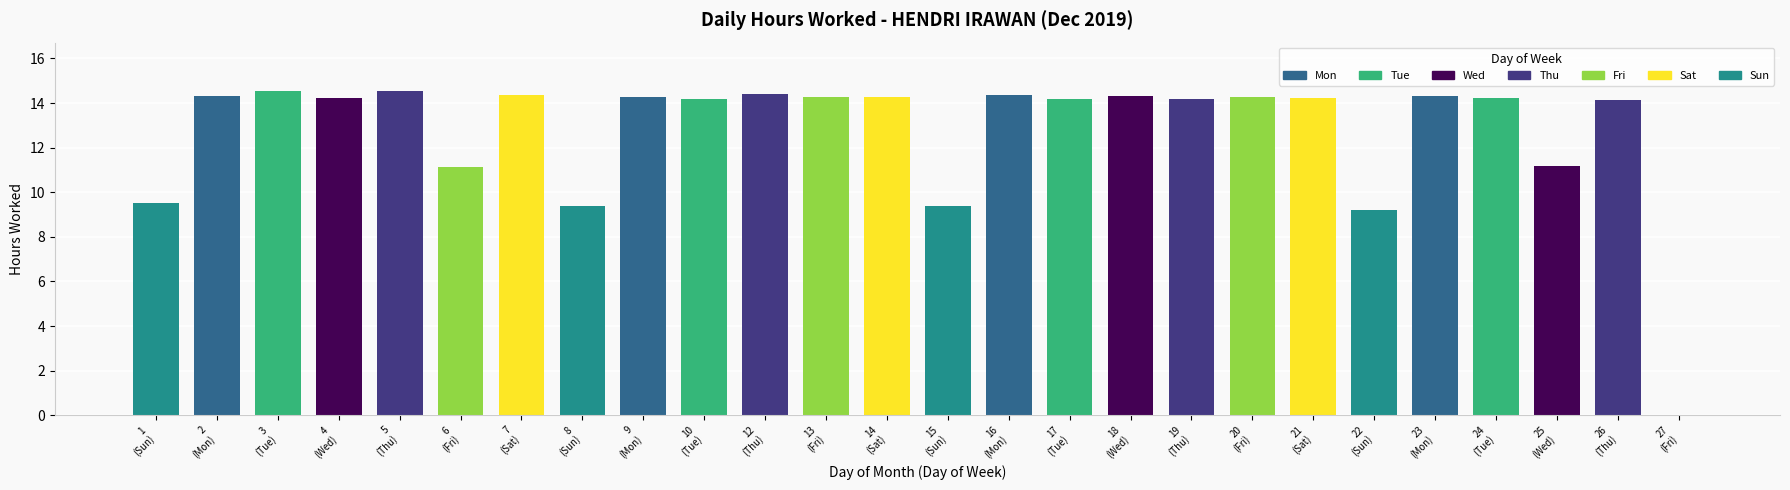

What is the sum of all values?

331.4